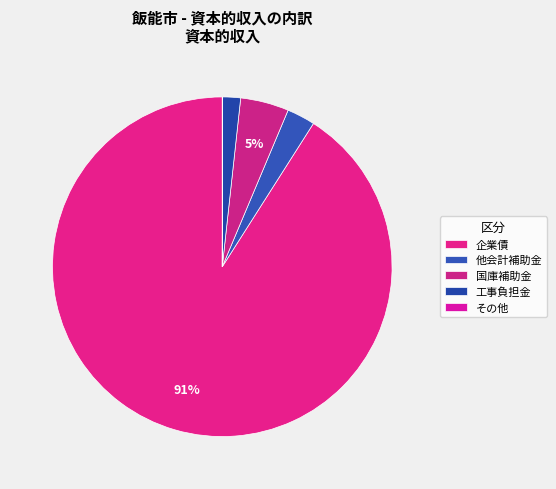

Which category accounts for the majority?

企業債